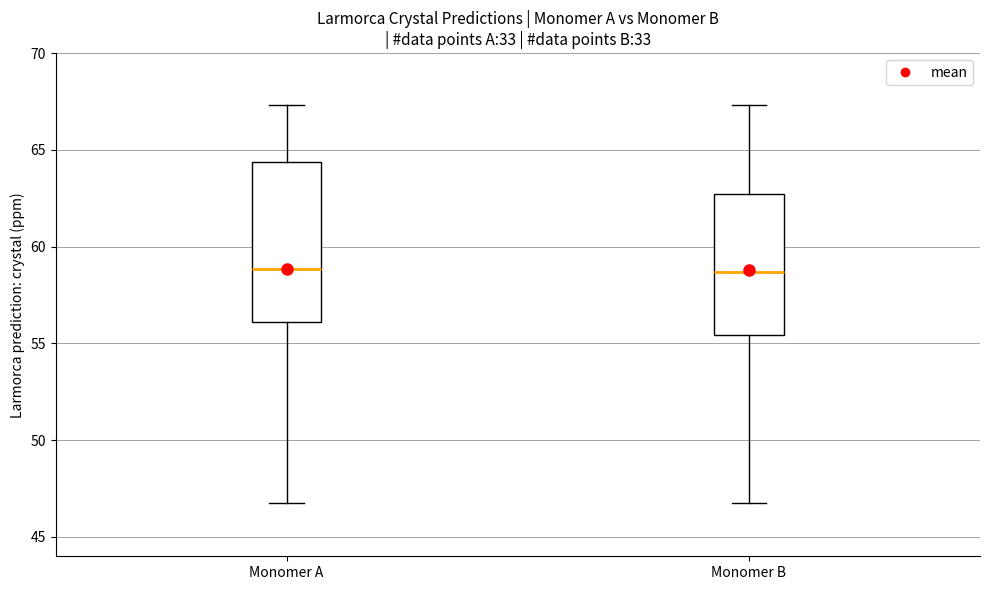

Reading left to right, read every box against the y-axis: the position of its median line, the range the box covers, and the ends of its whiskers. The values are not printed on the chart, so give them approximately, as read against the axis.

Monomer A: median 59.0, box 56.0 to 64.5, whiskers 47.0 to 67.5
Monomer B: median 58.5, box 55.5 to 62.5, whiskers 47.0 to 67.5